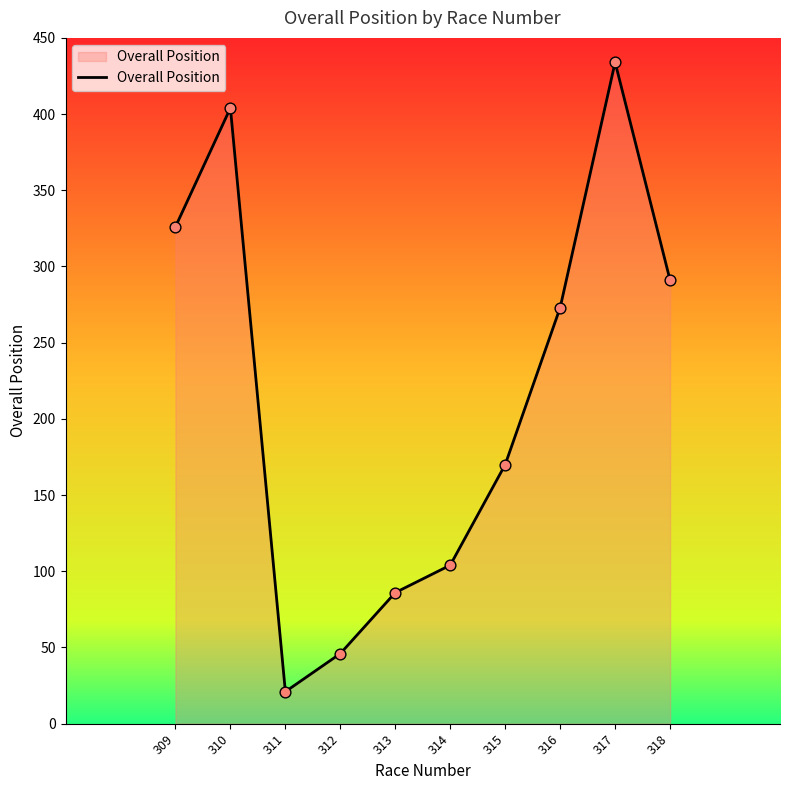

What is the change in value from 310 to 314?

-300